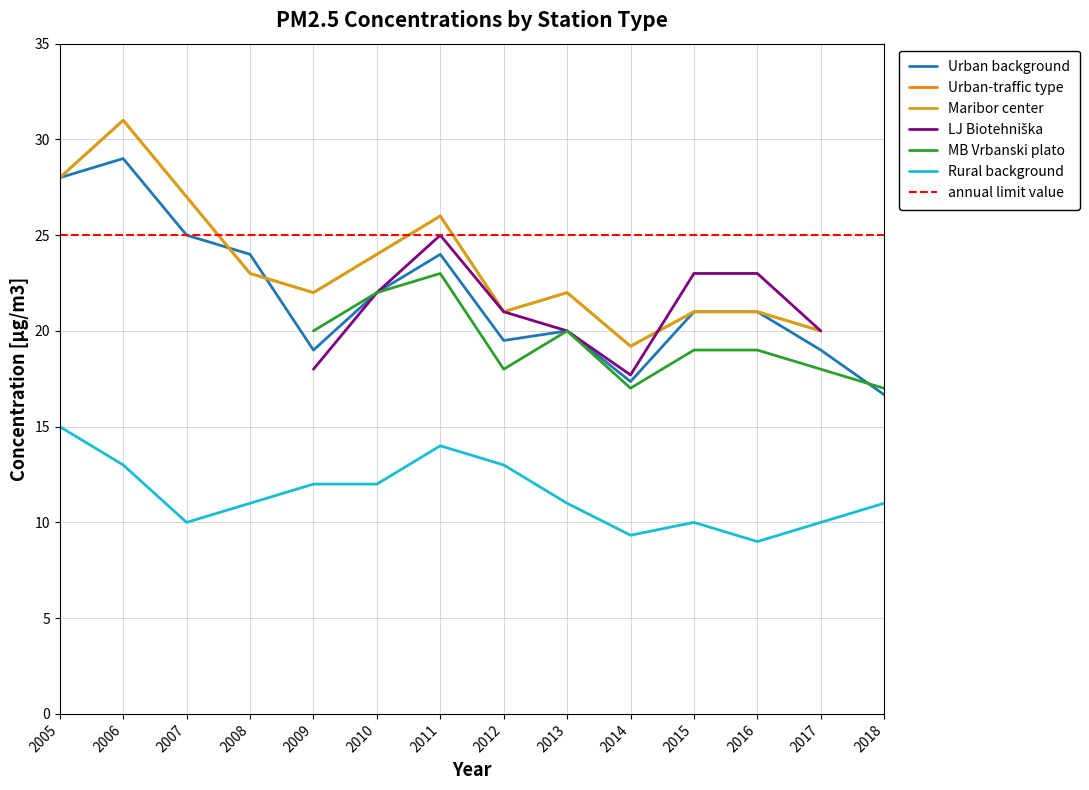

Which series ends up on top after the final intersection of Maribor center and LJ Biotehniška?

LJ Biotehniška